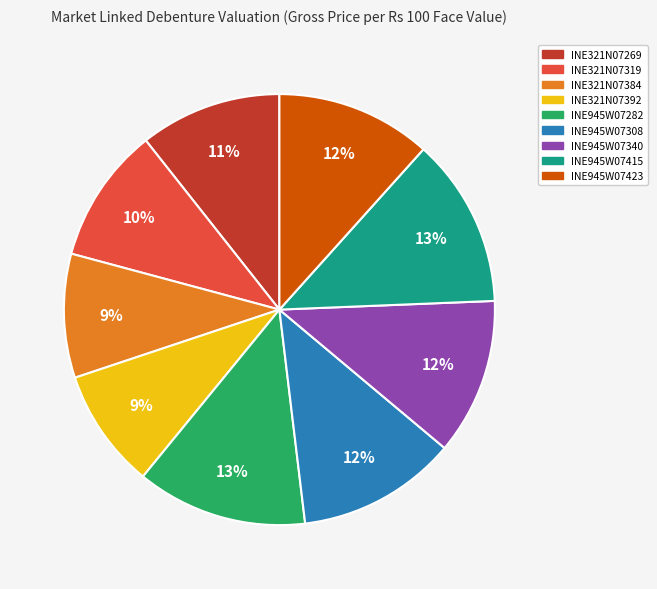

Approximately how many times larger is the value at INE945W07340 compared to INE945W07415?

0.9